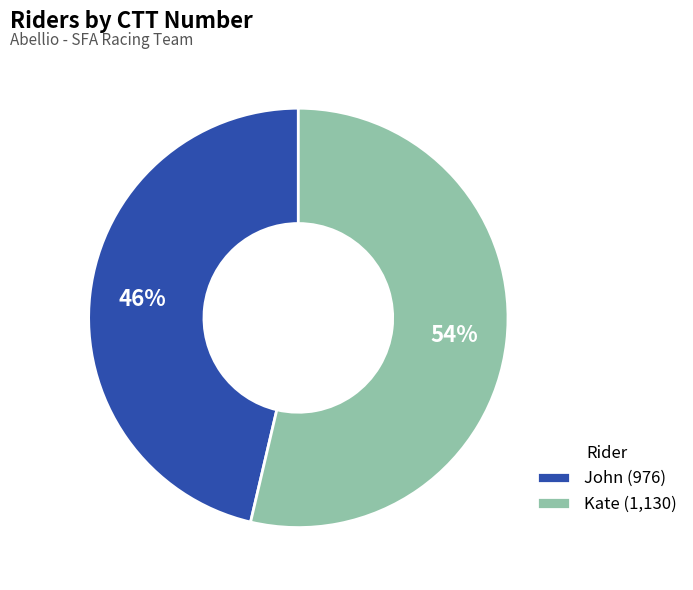

Which slice represents more than half of the pie?

Kate